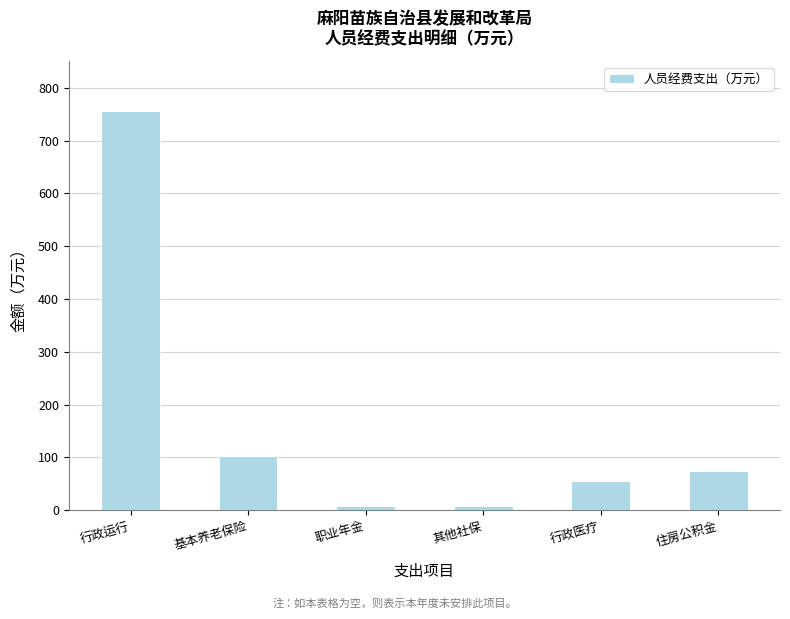

How many bars are there in total?

6